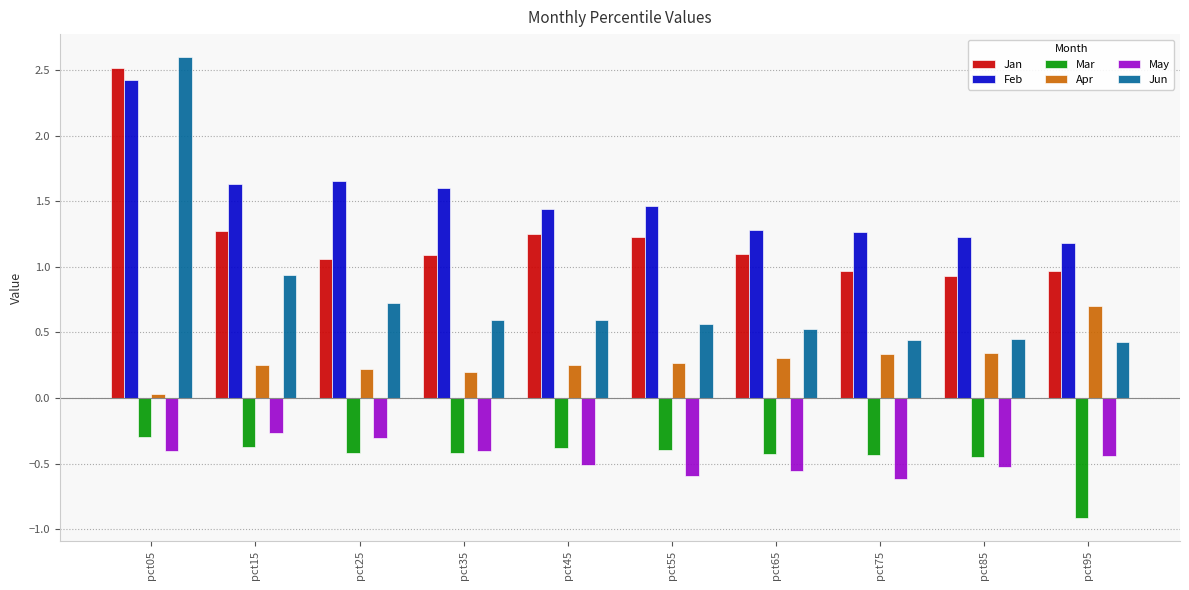

Is it true that May equals -0.6 at pct65?

True